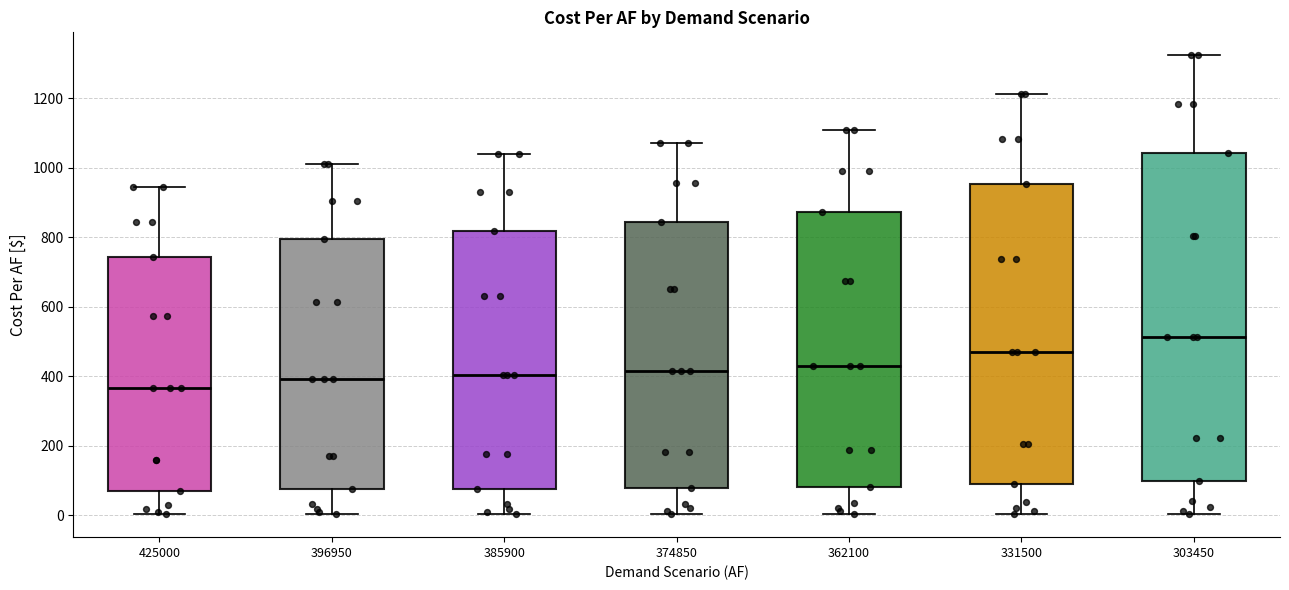

Reading left to right, read every box against the y-axis: the position of its median line, the range the box covers, and the ends of its whiskers. The values are not printed on the chart, so give them approximately, as read against the axis.

425000: median 360, box 80 to 740, whiskers 0 to 940
396950: median 400, box 80 to 800, whiskers 0 to 1020
385900: median 400, box 80 to 820, whiskers 0 to 1040
374850: median 420, box 80 to 840, whiskers 0 to 1080
362100: median 440, box 80 to 880, whiskers 0 to 1100
331500: median 460, box 100 to 960, whiskers 0 to 1220
303450: median 520, box 100 to 1040, whiskers 0 to 1320